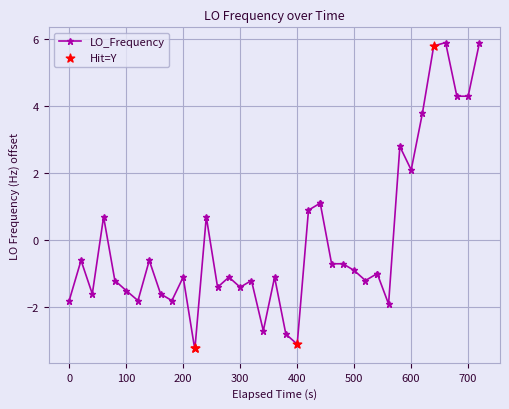

What is the difference between the maximum and second lowest values?

9.1